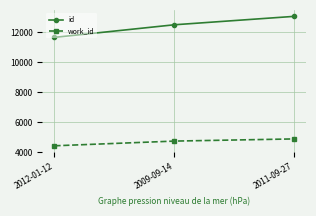

At how many categories does at least one series exceed 12853?

1